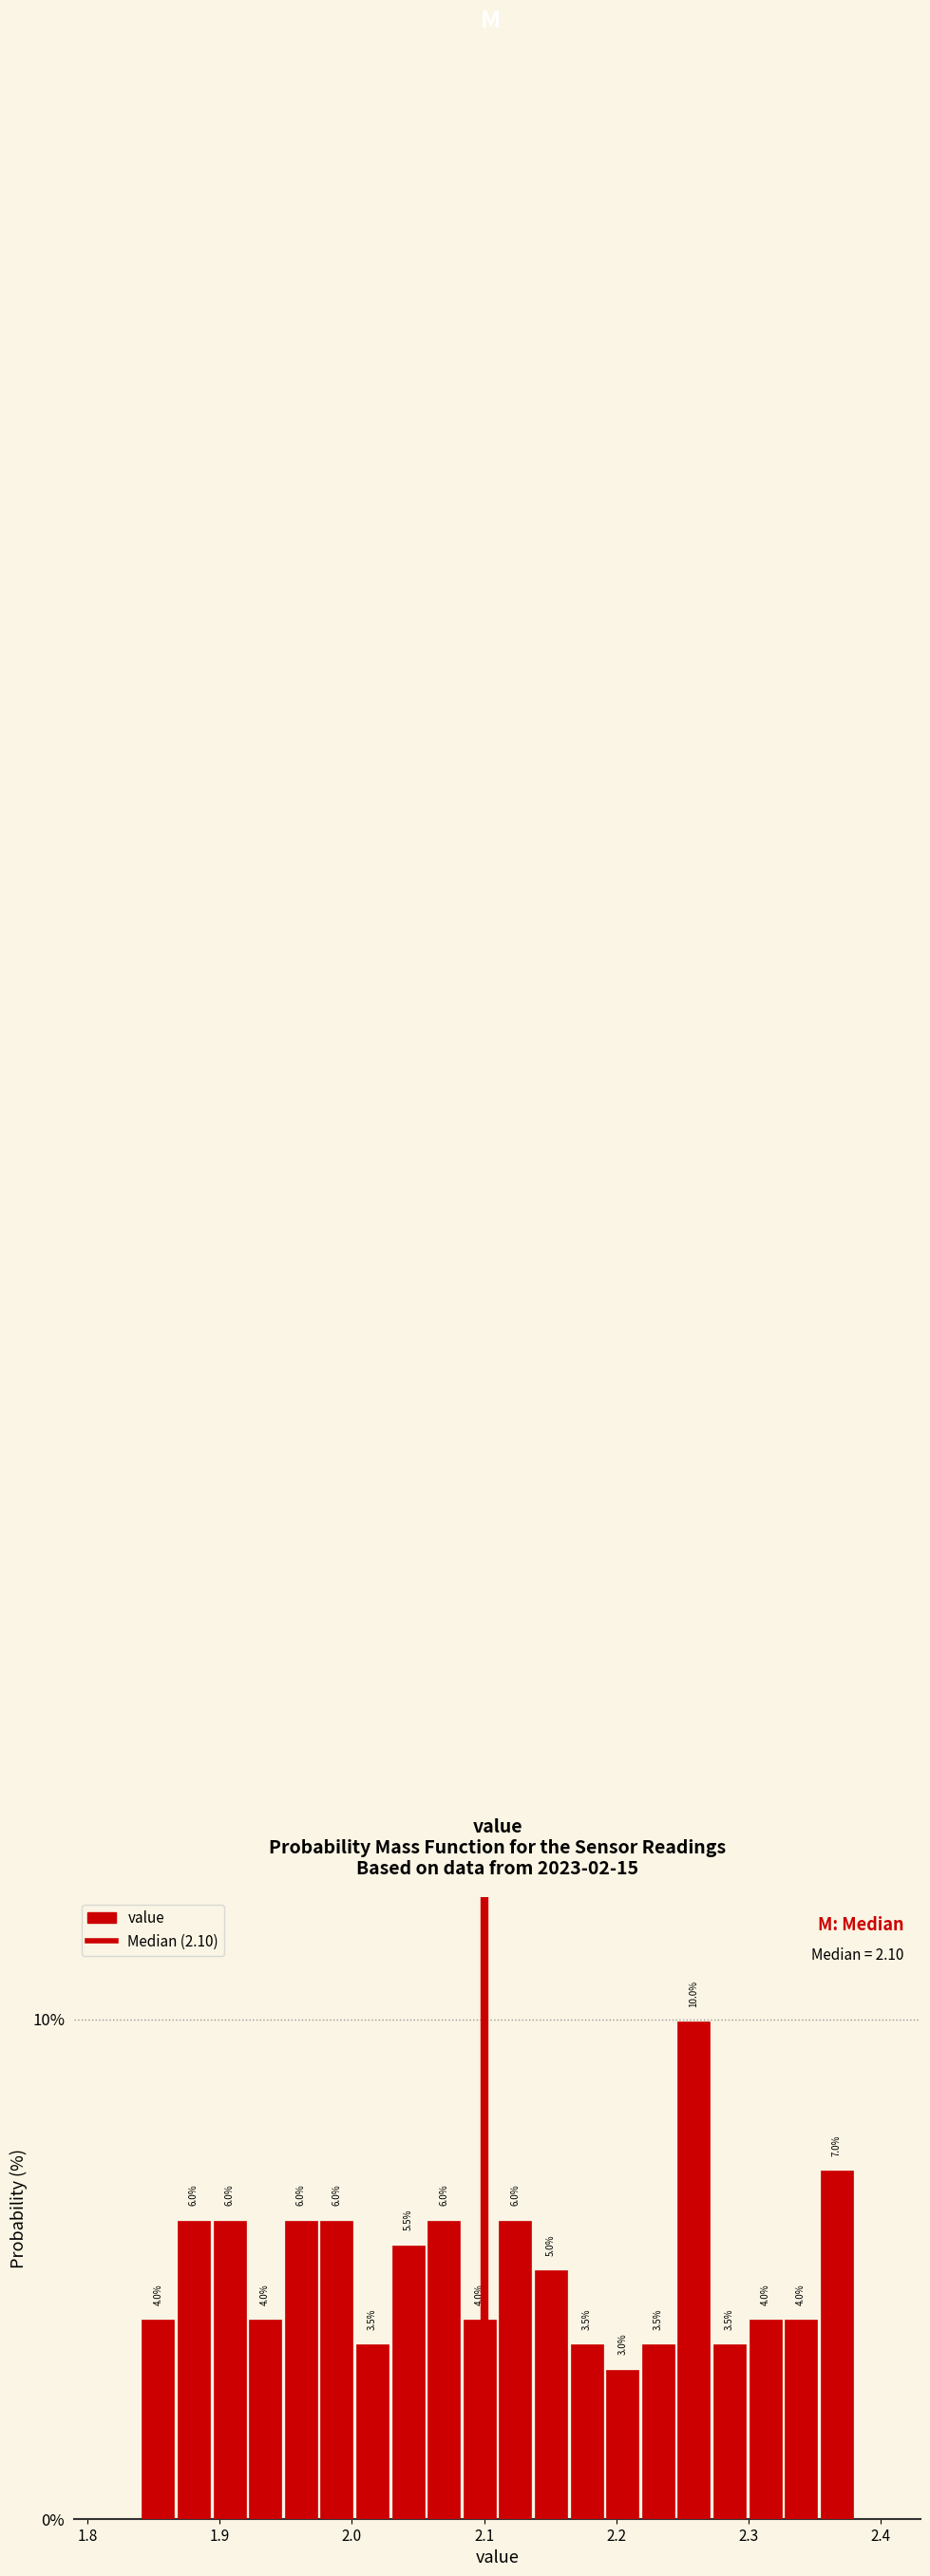

Around what value on the x-axis is the tallest bar? Give the approximate position of its centre, as read against the axis.

2.26